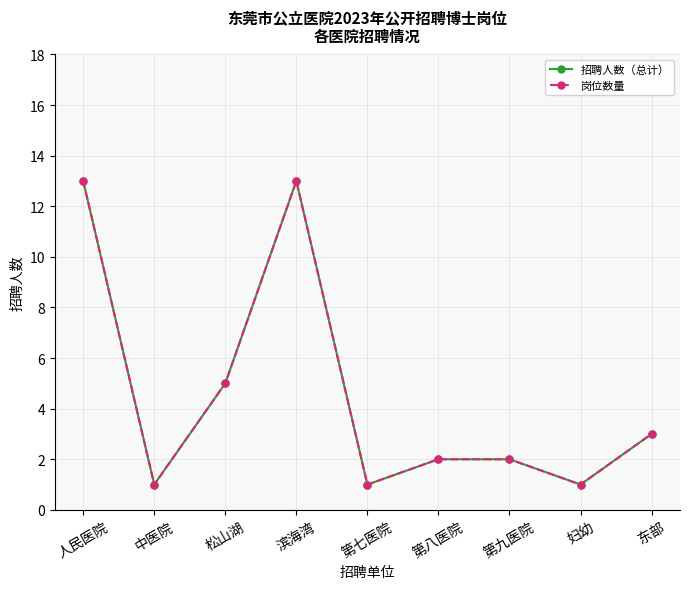

Does the chart have visible grid lines?

Yes